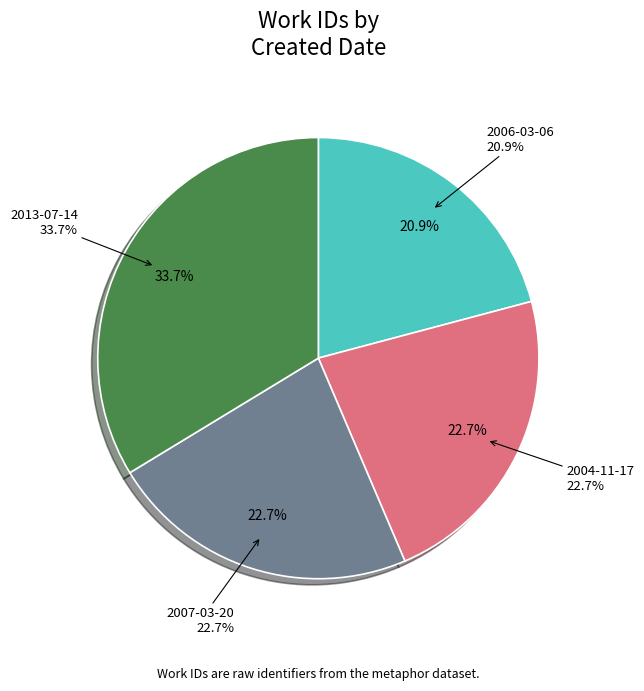

Which category has the smallest portion of the pie?

2006-03-06